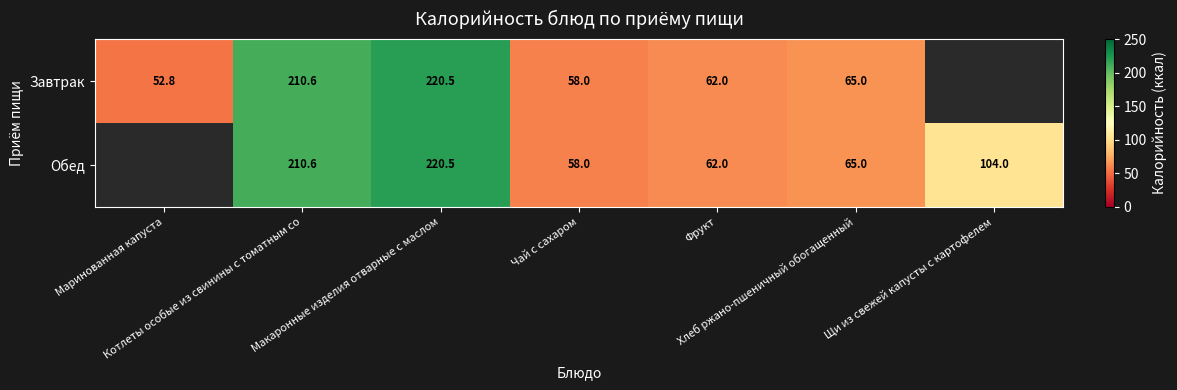

Between Котлеты особые из свинины с томатным со and Фрукт, which series saw the biggest shift?

Завтрак